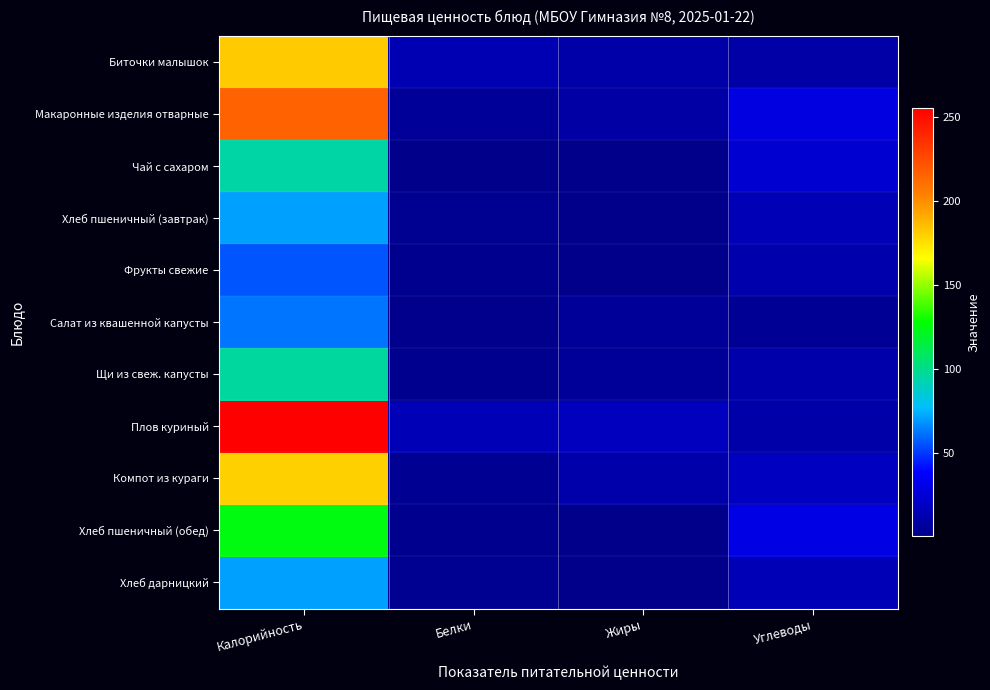

At Калорийность, list the series in order from smallest to largest.

Фрукты свежие, Салат из квашенной капусты, Хлеб пшеничный (завтрак), Хлеб дарницкий, Чай с сахаром, Щи из свеж. капусты, Хлеб пшеничный (обед), Компот из кураги, Биточки малышок, Макаронные изделия отварные, Плов куриный